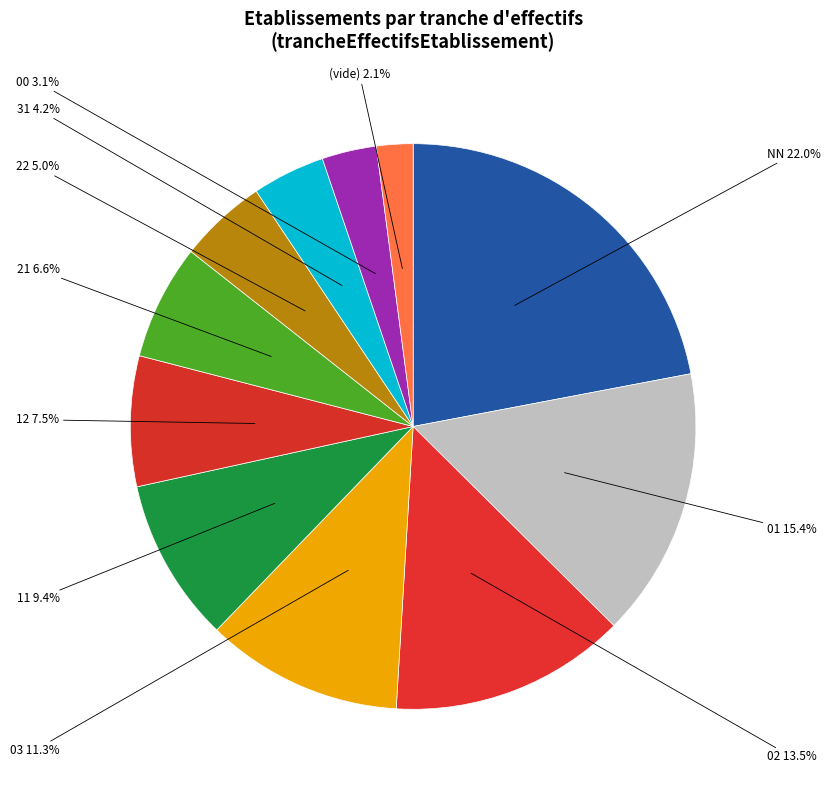

Between 21 and 12, which is larger?

12